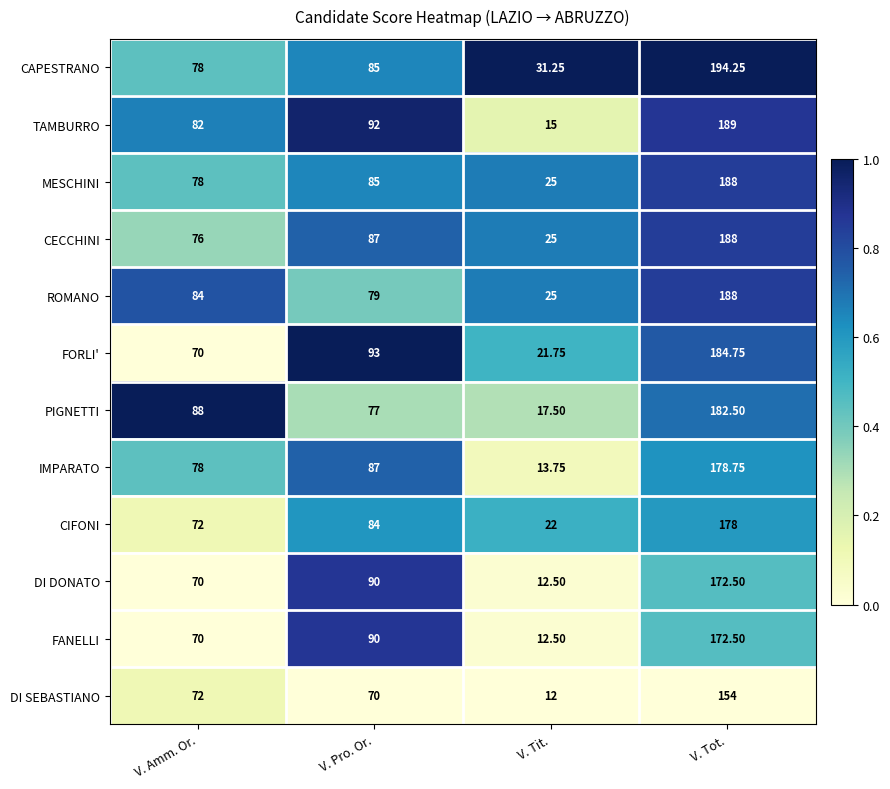

Which category has the highest value across all series?

V. Tot.